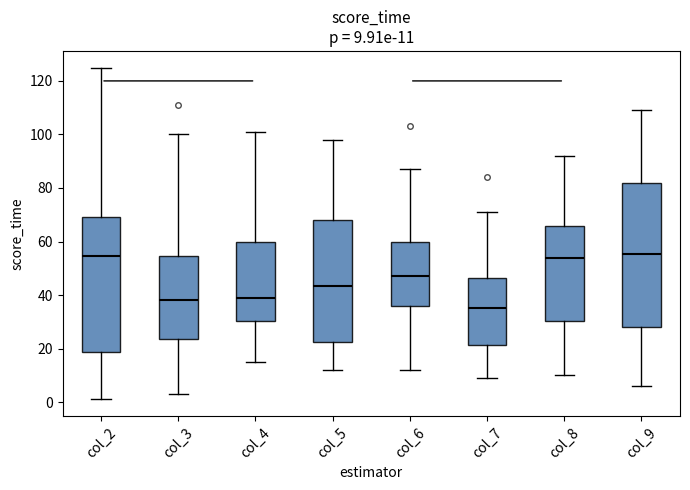

Which box has the lowest median line?

col_7